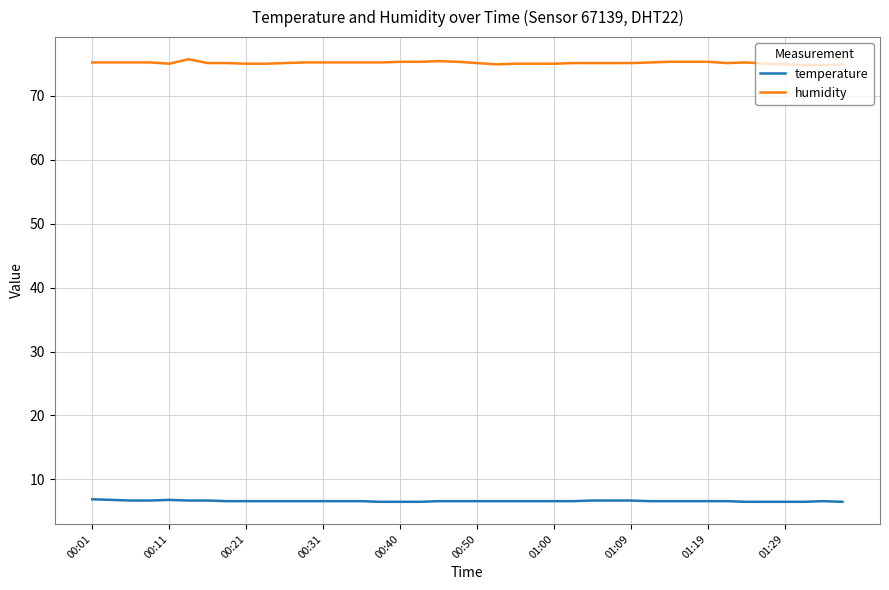

List the series in order of their peak value, lowest first.

temperature, humidity